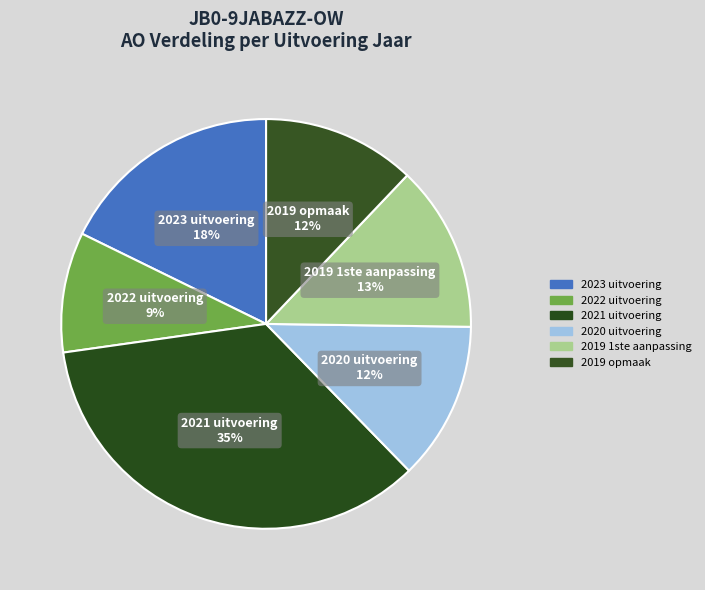

Is there any slice that represents more than half of the pie?

No